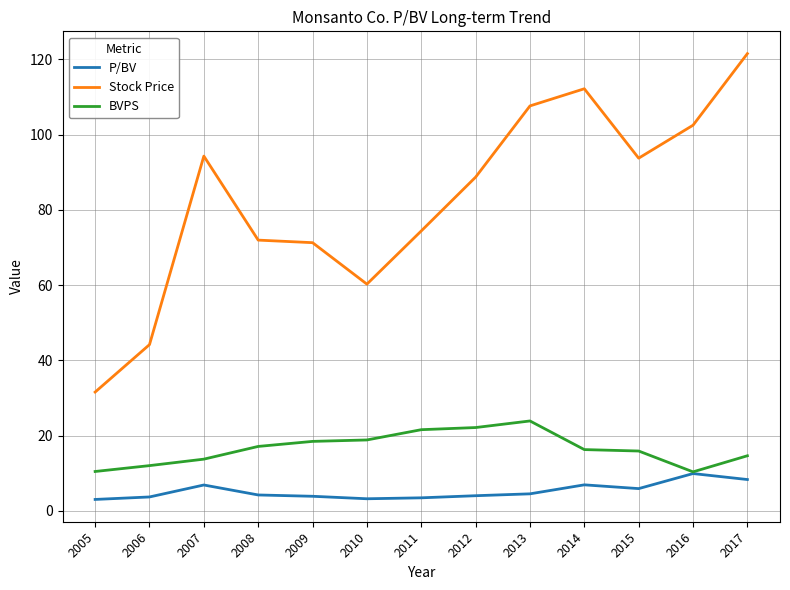

Which series changed the most between 2005 and 2017?

Stock Price